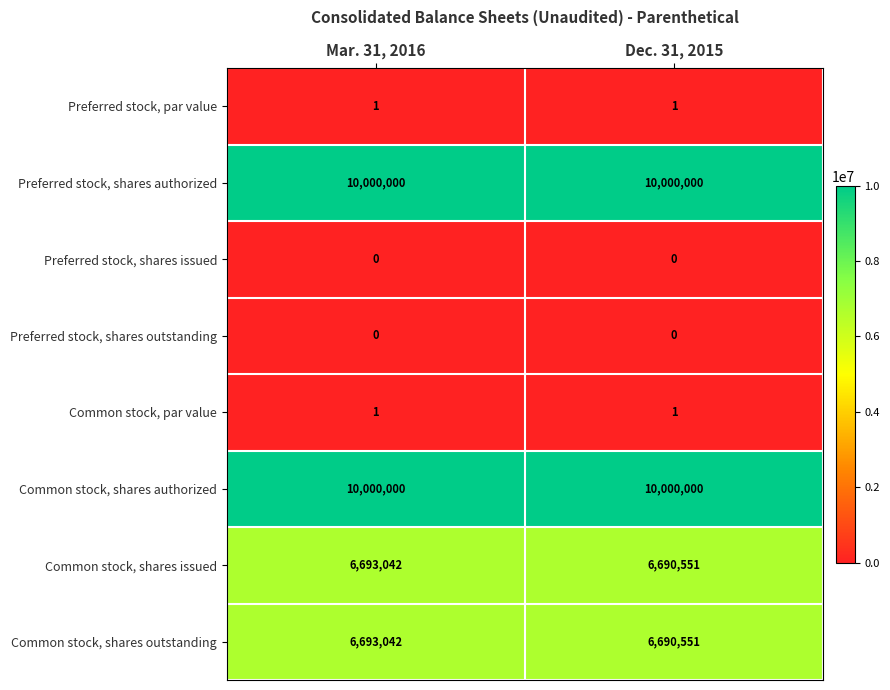

Rank the categories by Common stock, shares outstanding value from lowest to highest.

Dec. 31, 2015, Mar. 31, 2016